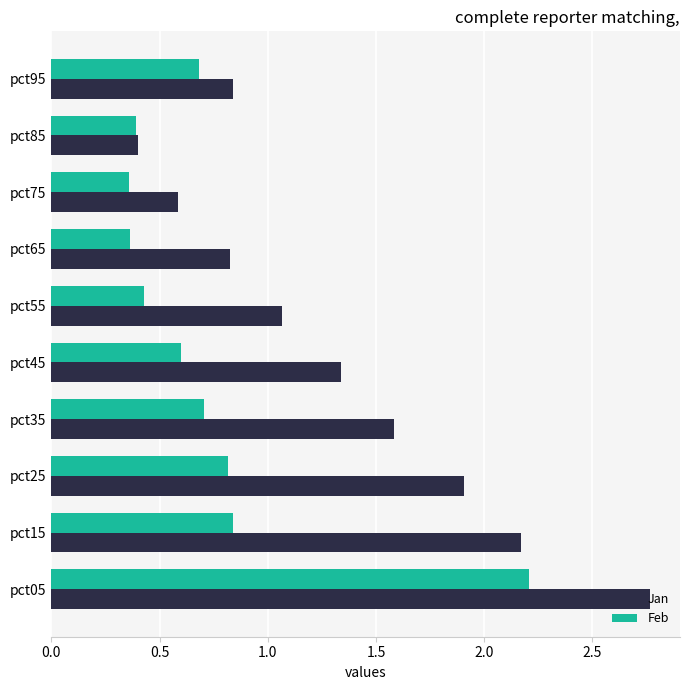

What is the difference between the second highest and minimum values in the Jan series?

1.8